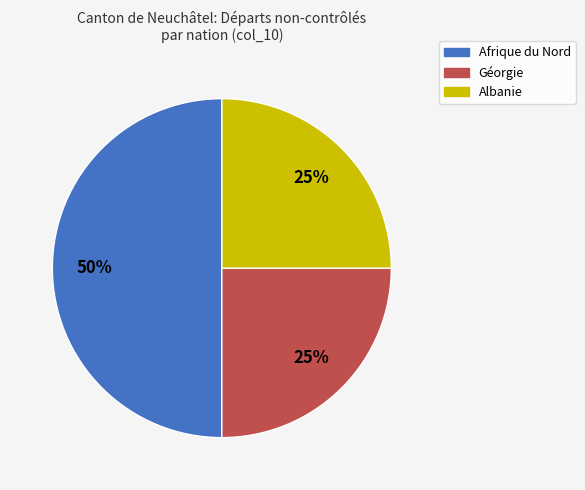

To the nearest percent, what portion does Afrique du Nord represent?

50%